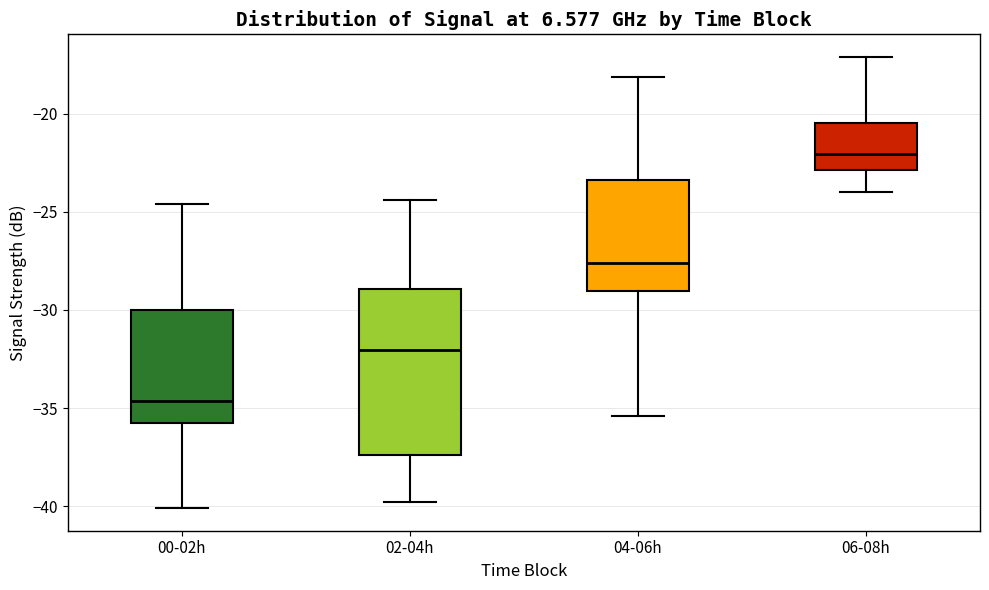

Reading left to right, read every box against the y-axis: the position of its median line, the range the box covers, and the ends of its whiskers. The values are not printed on the chart, so give them approximately, as read against the axis.

00-02h: median -34.5, box -35.5 to -30.0, whiskers -40.0 to -24.5
02-04h: median -32.0, box -37.5 to -29.0, whiskers -40.0 to -24.5
04-06h: median -27.5, box -29.0 to -23.5, whiskers -35.5 to -18.0
06-08h: median -22.0, box -23.0 to -20.5, whiskers -24.0 to -17.0